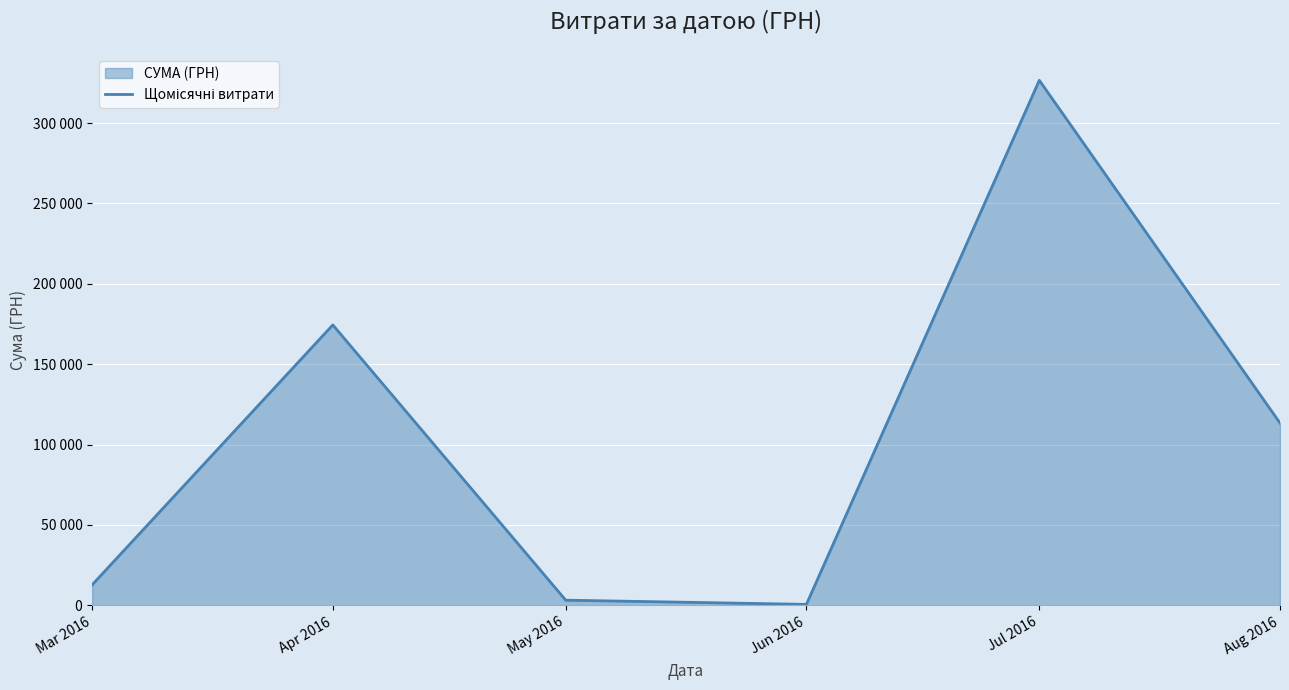

Which label corresponds to the smallest value in the chart?

Jun 2016